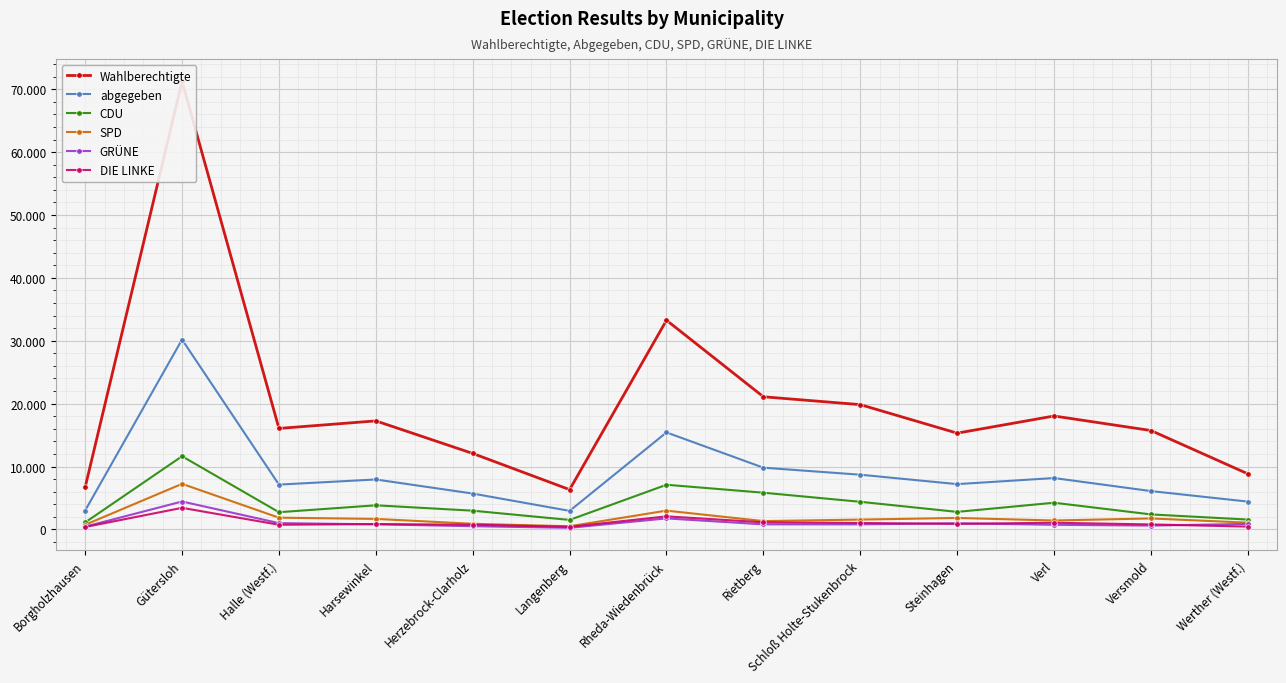

What is the value of the abgegeben point at the 2nd from the left?

30191